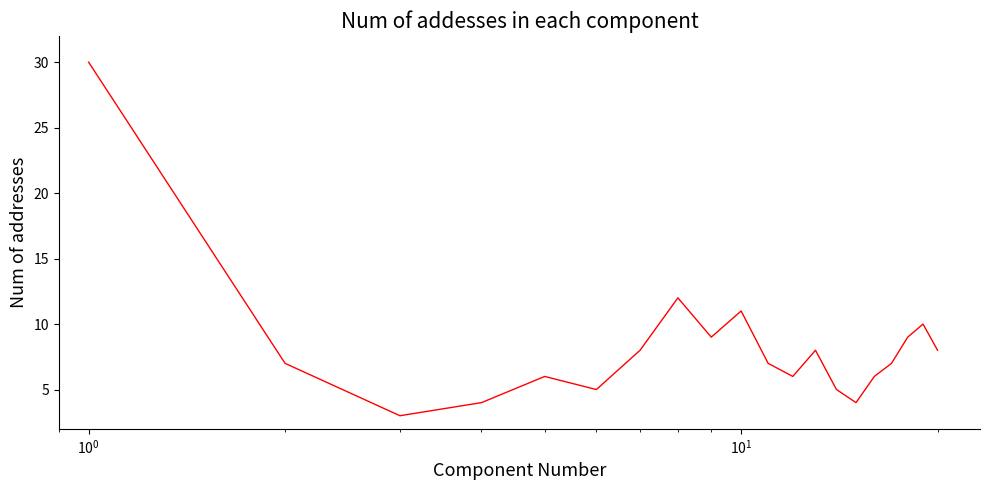

What is the difference between the maximum and minimum values?

27